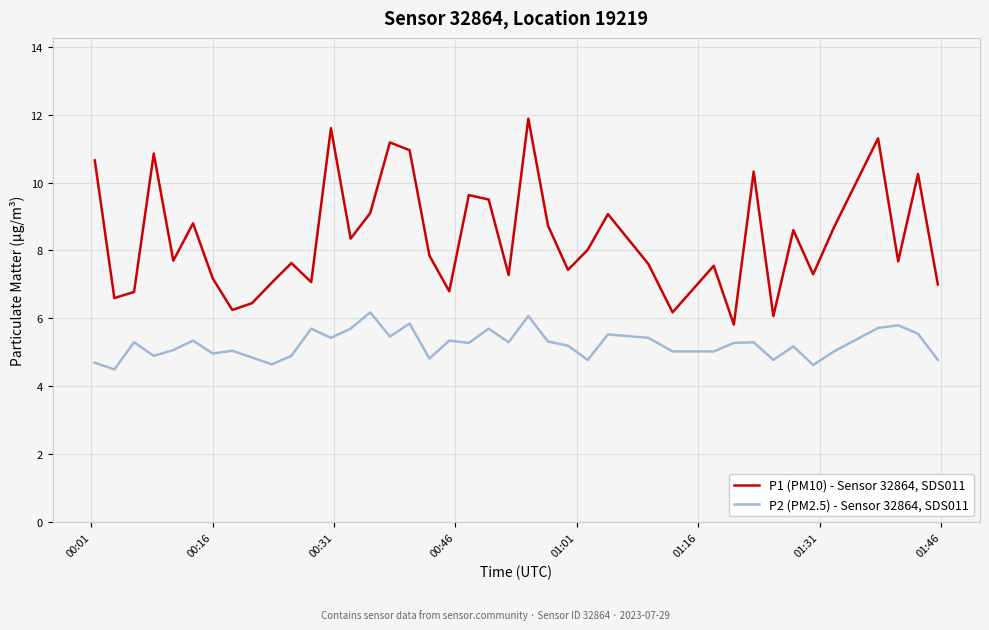

What is the average value of the P2 (PM2.5) - Sensor 32864, SDS011 series?

5.2